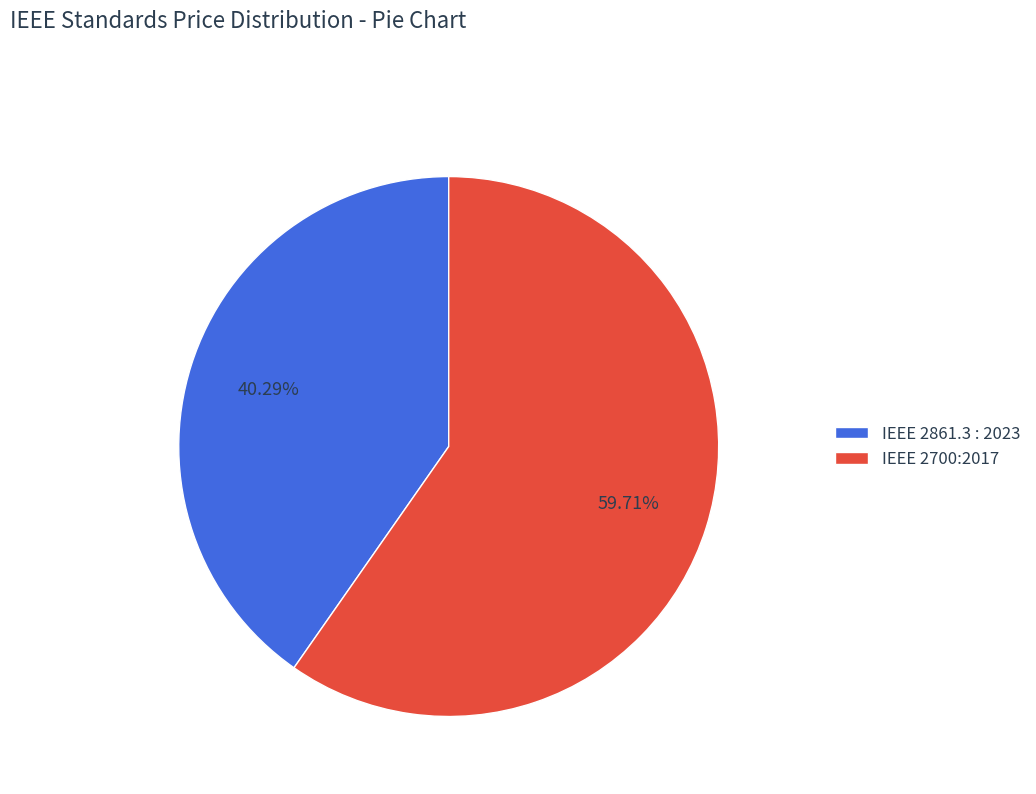

The IEEE 2861.3 : 2023 slice represents 27% of the pie. True or false?

False